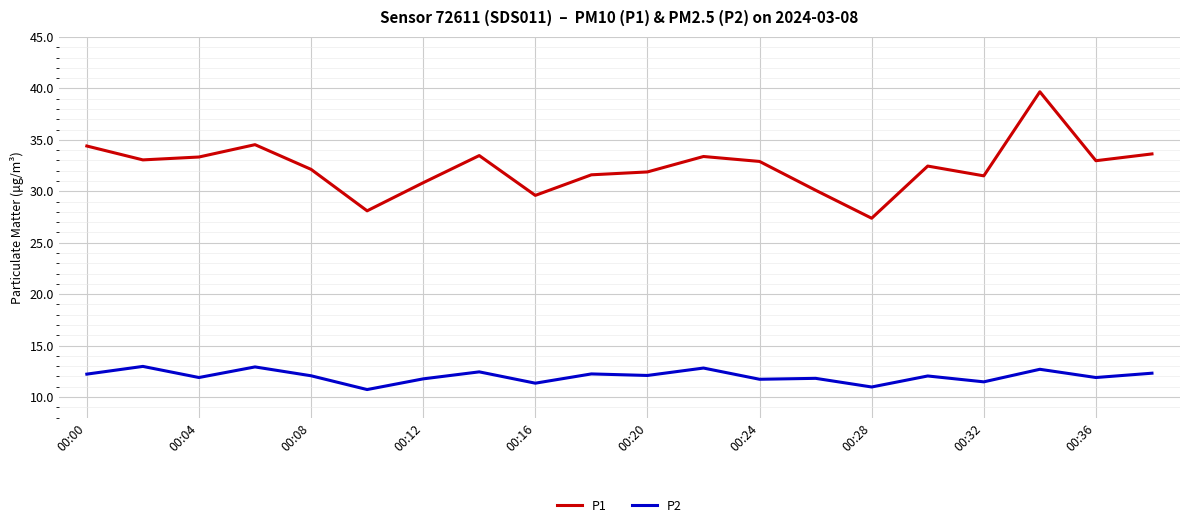

List the series in order of their peak value, highest first.

P1, P2